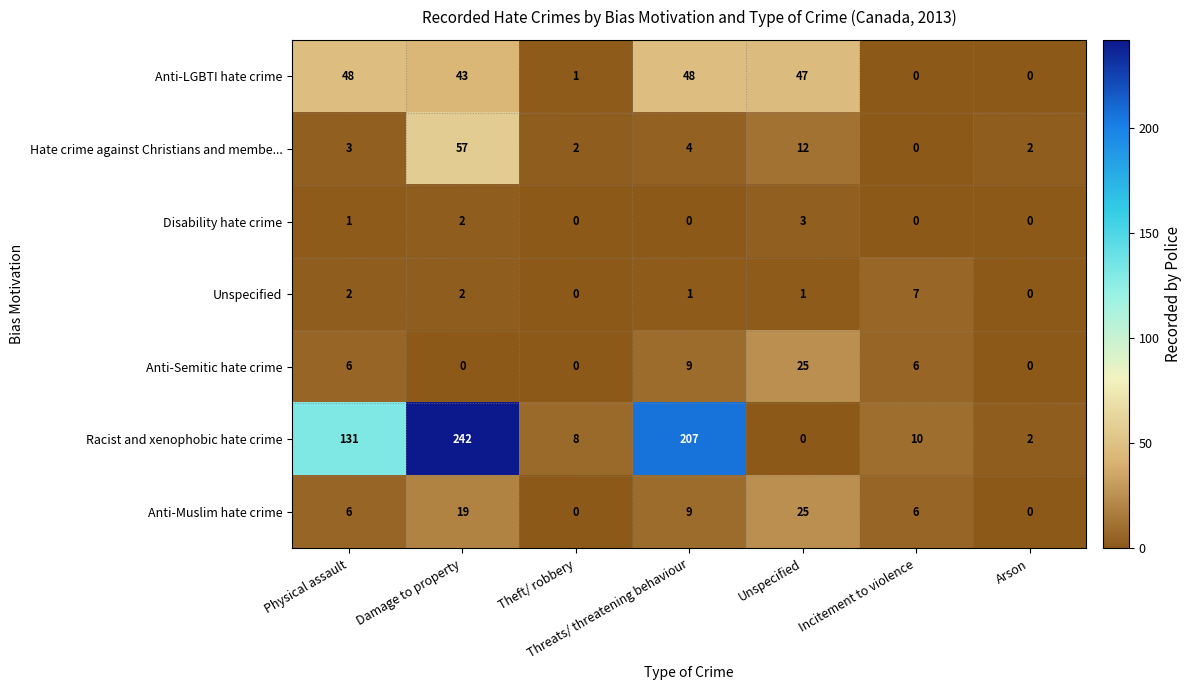

The Anti-LGBTI hate crime series shows 48 at Threats/ threatening behaviour. True or false?

True